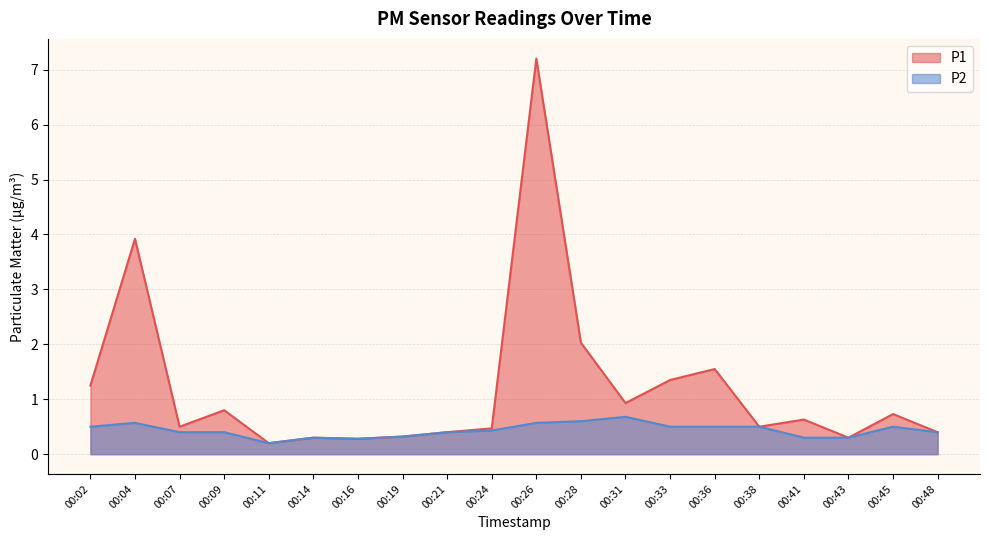

At how many categories does at least one series exceed 3?

2